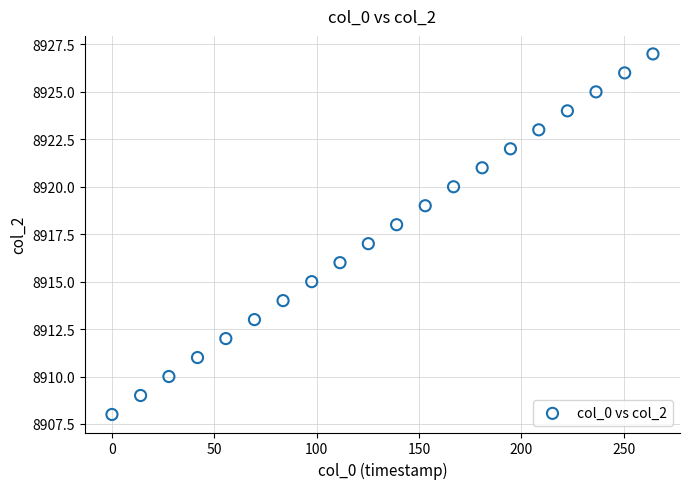

What is the range of Y values (max minus min)?

19